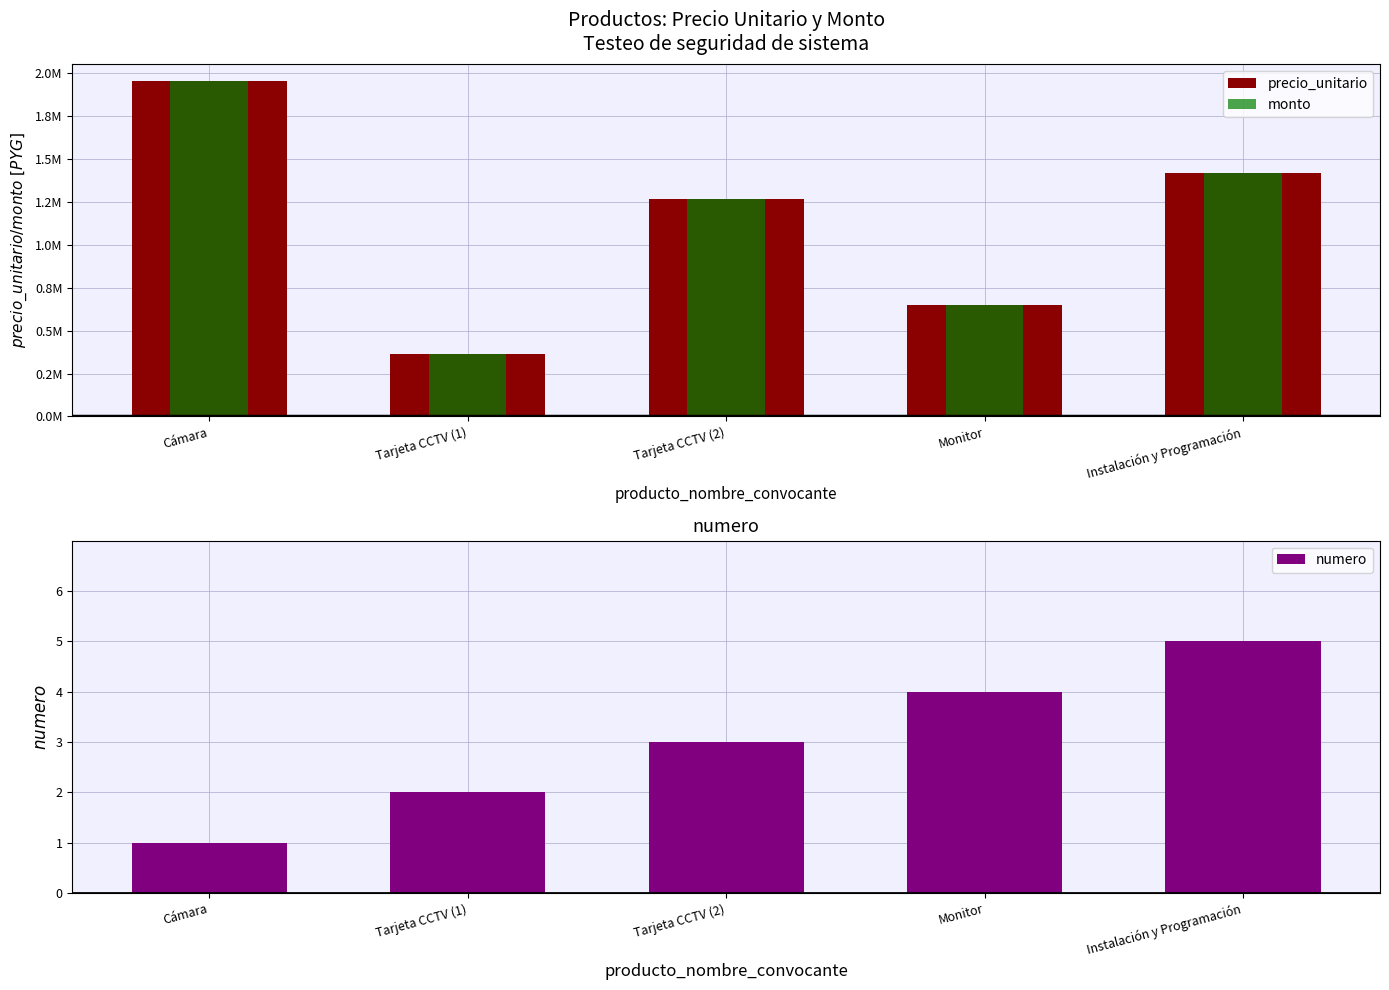

Which has a higher value, Monitor or Cámara?

Cámara